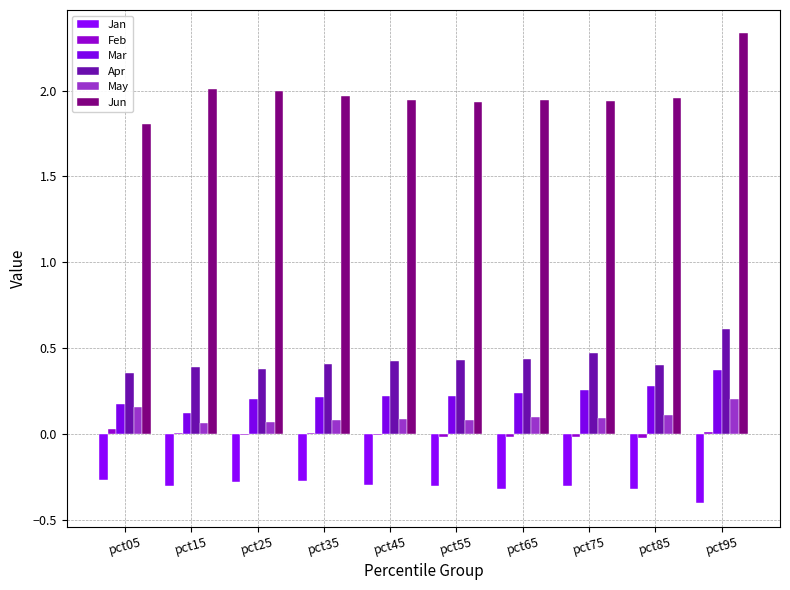

How many data points does each series have?

10